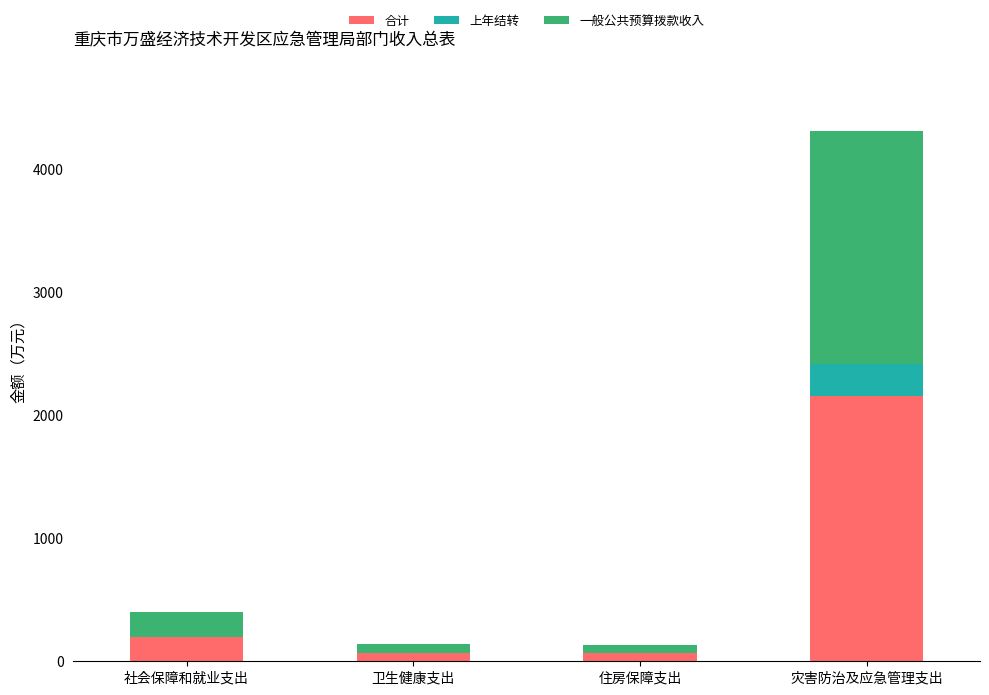

At which category is the sum across all series the highest?

灾害防治及应急管理支出